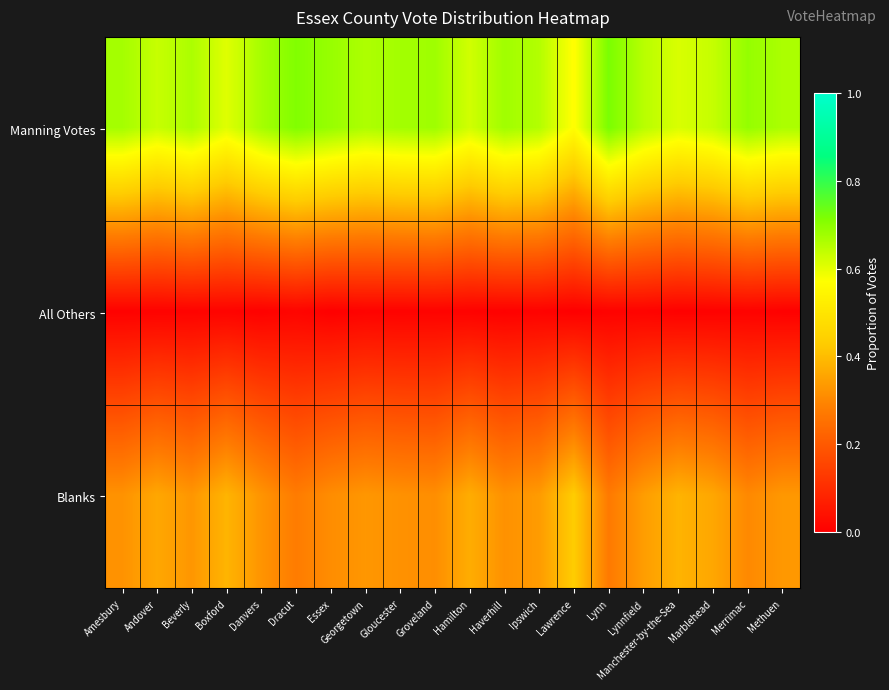

Rank the series by their average value, from lowest to highest.

All Others, Blanks, Manning Votes